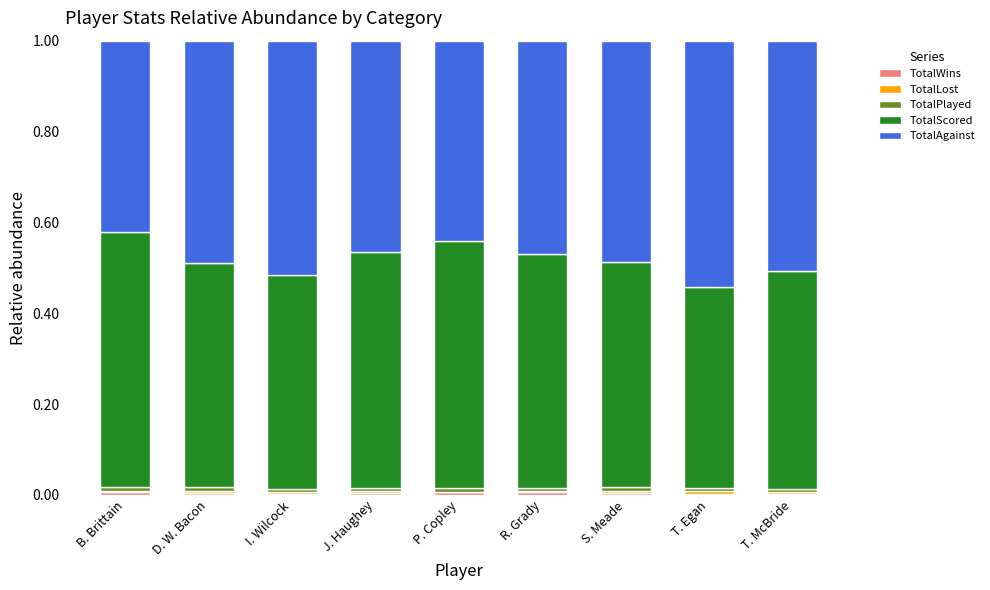

What is the average value of the TotalScored series?

0.5